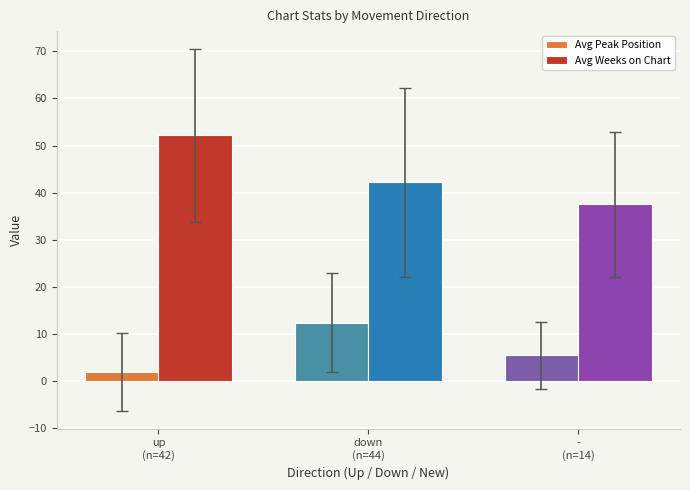

Rank the categories by Avg Weeks on Chart value from highest to lowest.

up
(n=42), down
(n=44), -
(n=14)